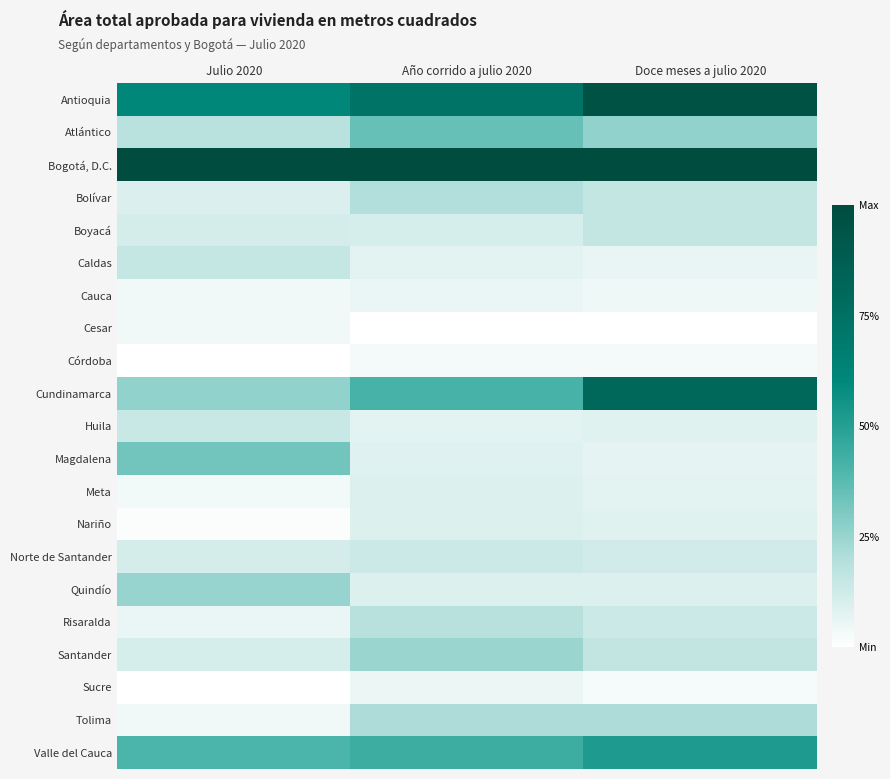

What is the spread (max minus min) of values at Julio 2020?

1.0